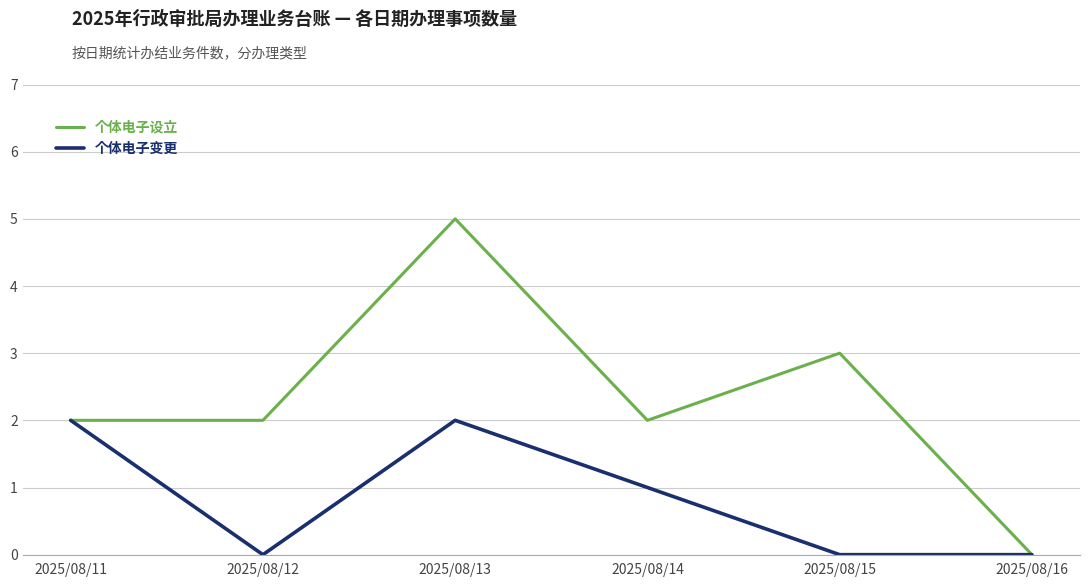

True or false: 个体电子设立 has a value of 2 at 2025/08/14.

True